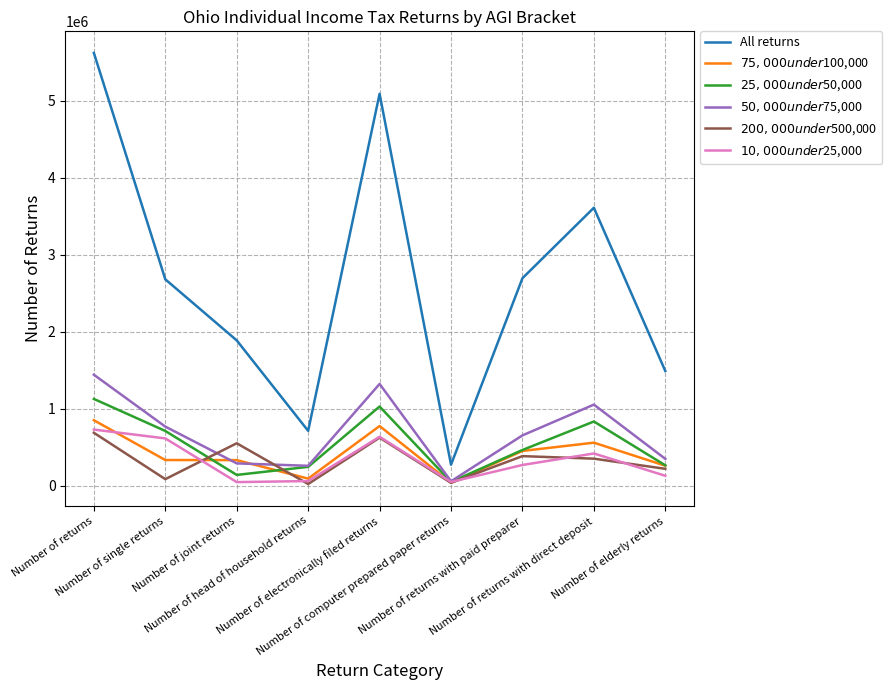

What is the smallest value displayed?

21190